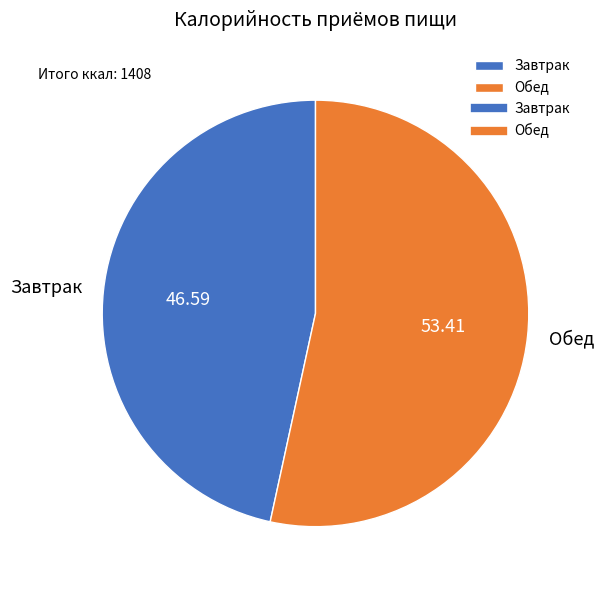

Which category has the biggest portion of the pie?

Обед